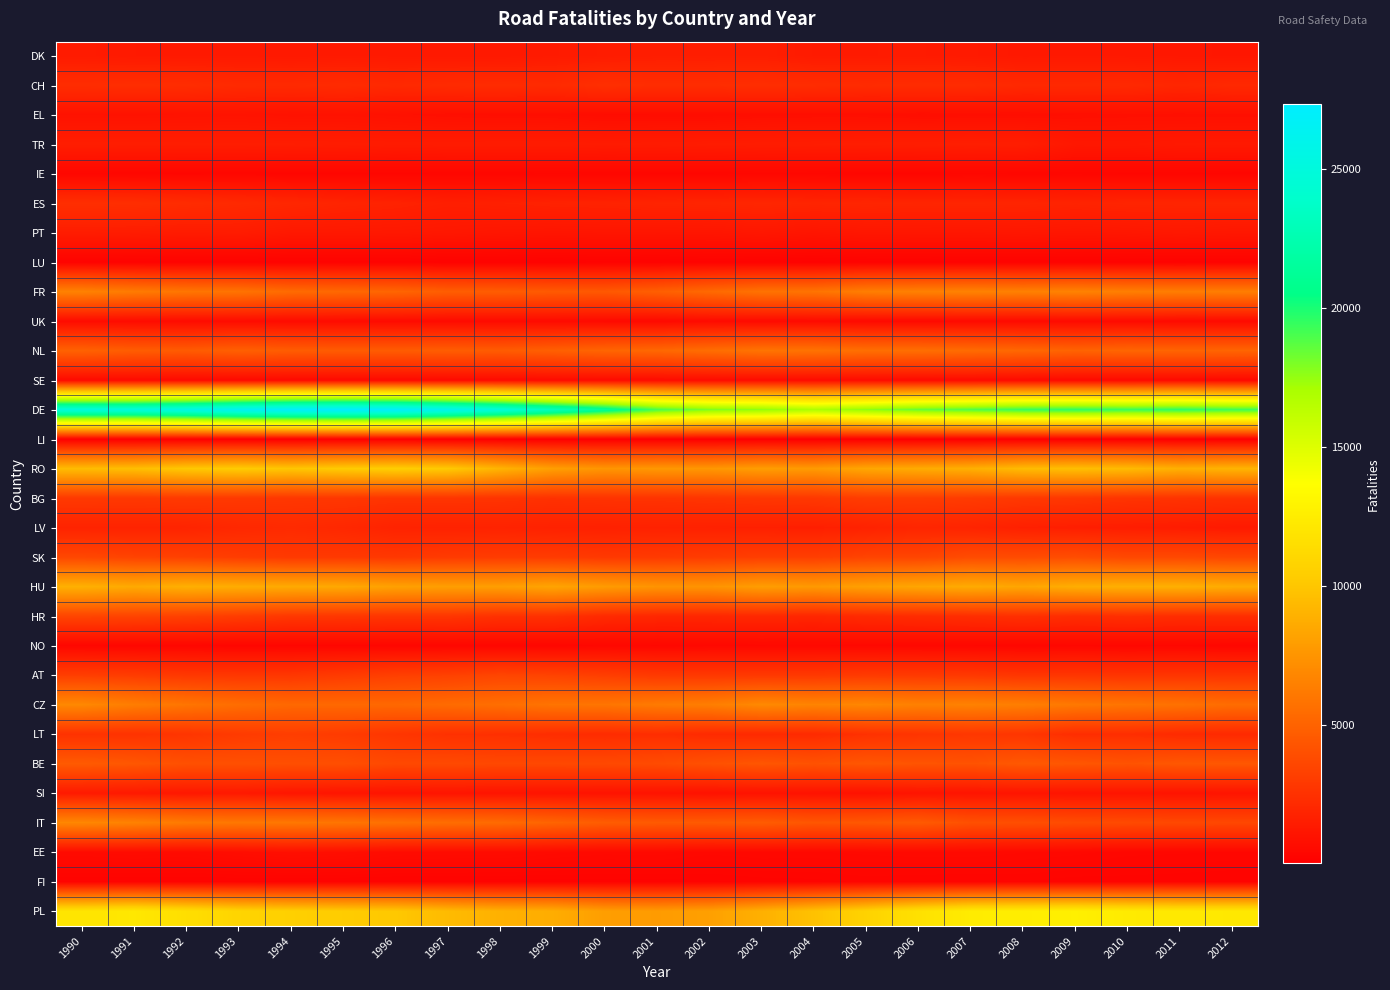

At 2001, list the series in order from smallest to largest.

LI, LU, FI, IE, NO, UK, EE, SE, EL, SI, PT, TR, DK, LV, ES, HR, CH, LT, BG, AT, SK, BE, IT, FR, NL, CZ, HU, RO, PL, DE